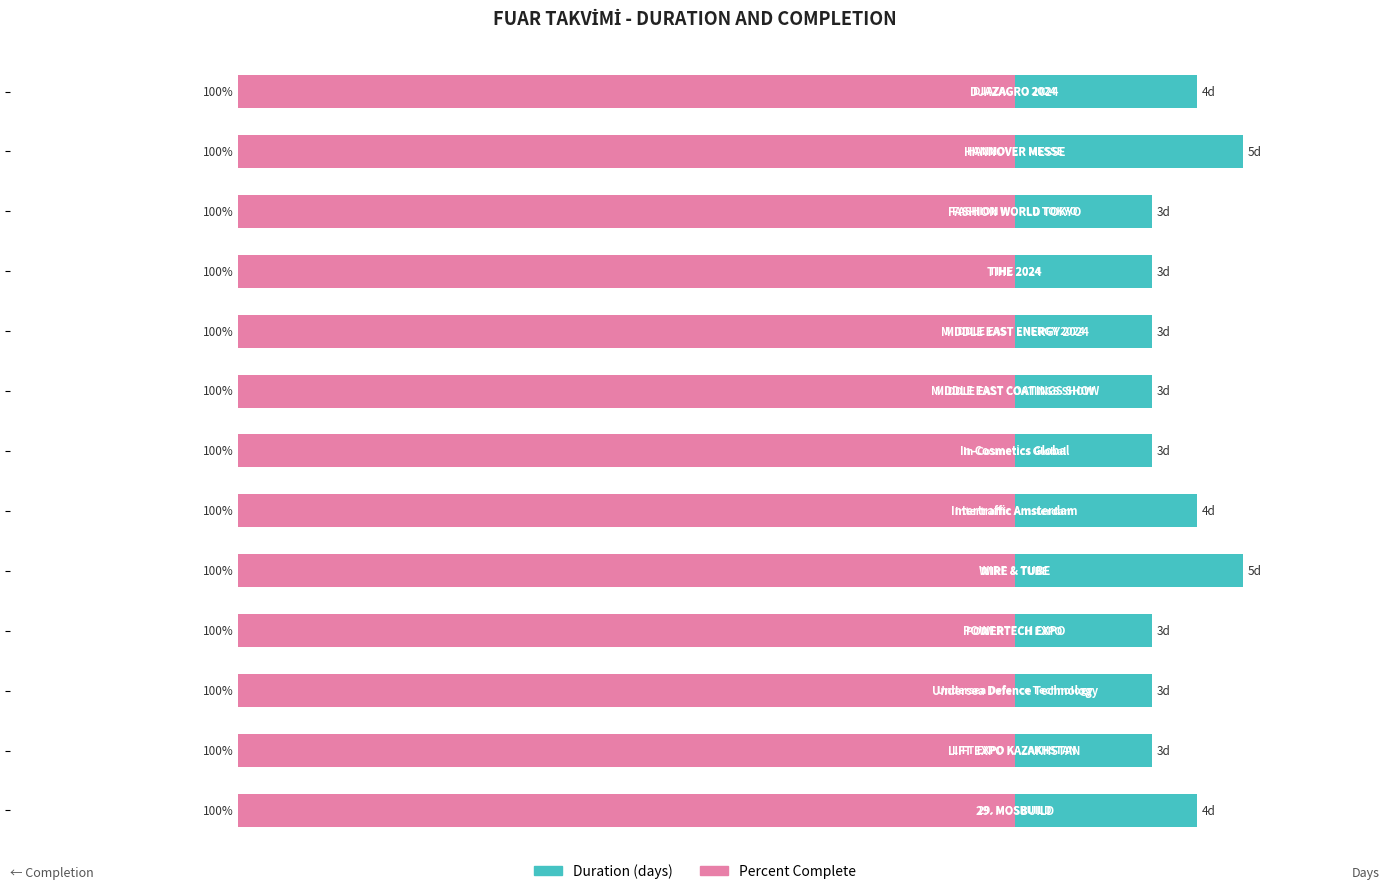

What is the value of the Duration (days) bar at the 2nd from the left?

3.0